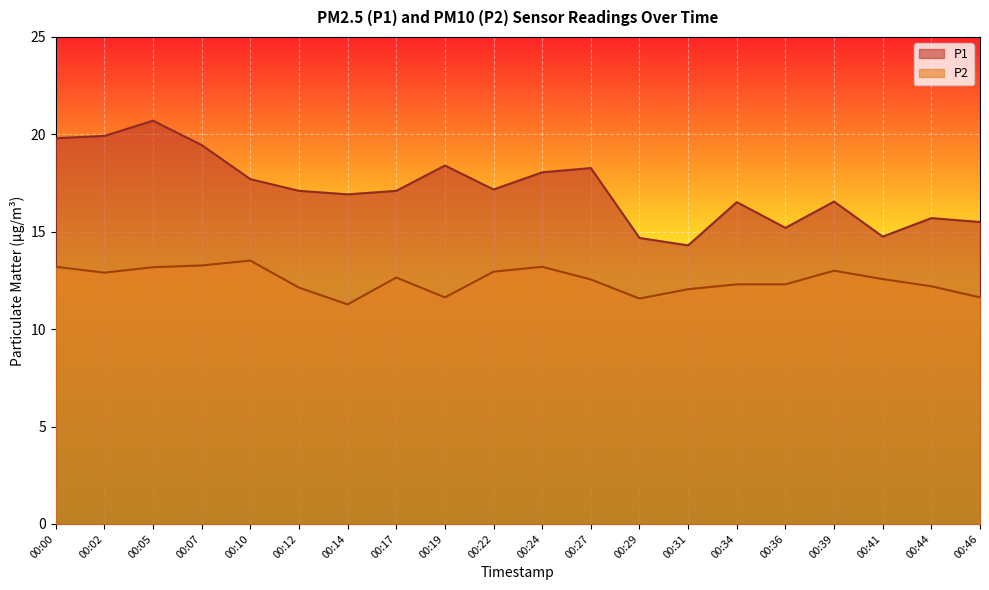

Between 00:14 and 00:19, which series saw the biggest shift?

P1